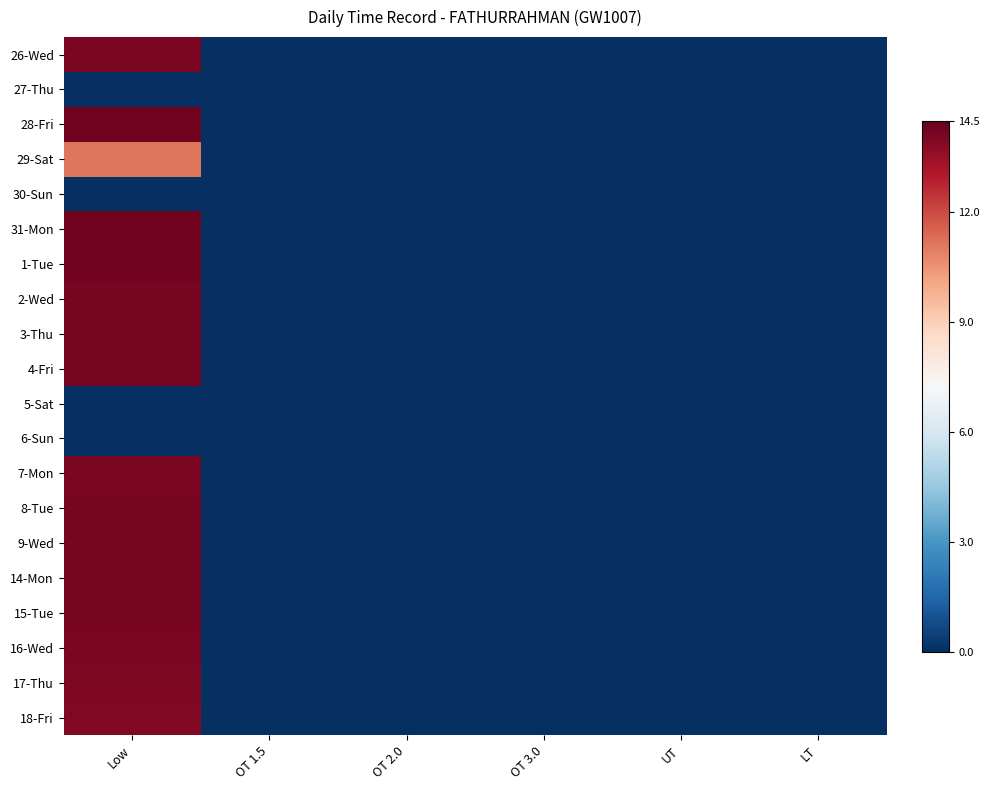

At LT, list the series in order from largest to smallest.

26-Wed, 27-Thu, 28-Fri, 29-Sat, 30-Sun, 31-Mon, 1-Tue, 2-Wed, 3-Thu, 4-Fri, 5-Sat, 6-Sun, 7-Mon, 8-Tue, 9-Wed, 14-Mon, 15-Tue, 16-Wed, 17-Thu, 18-Fri